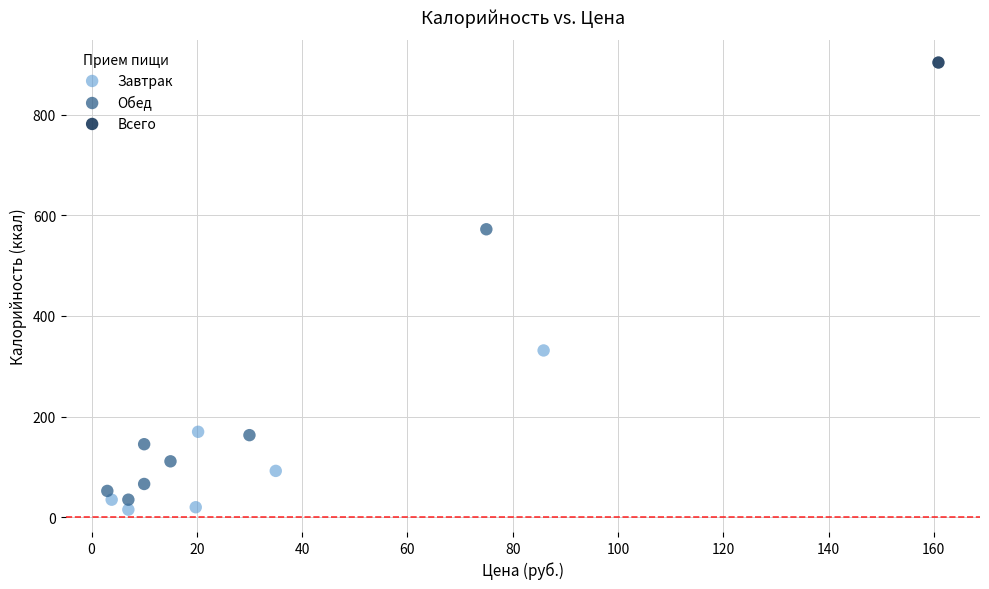

What are all the series names shown in the legend?

Завтрак, Обед, Всего